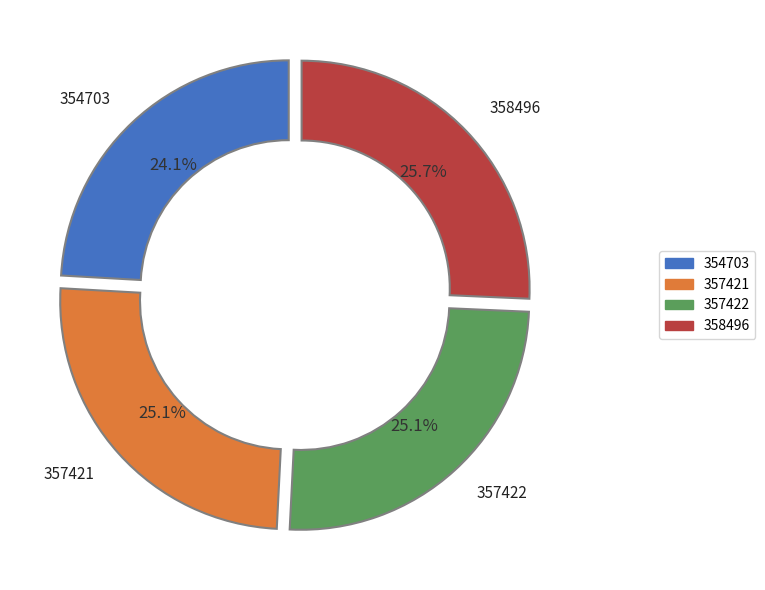

Does 357421 represent more than half of the total?

No